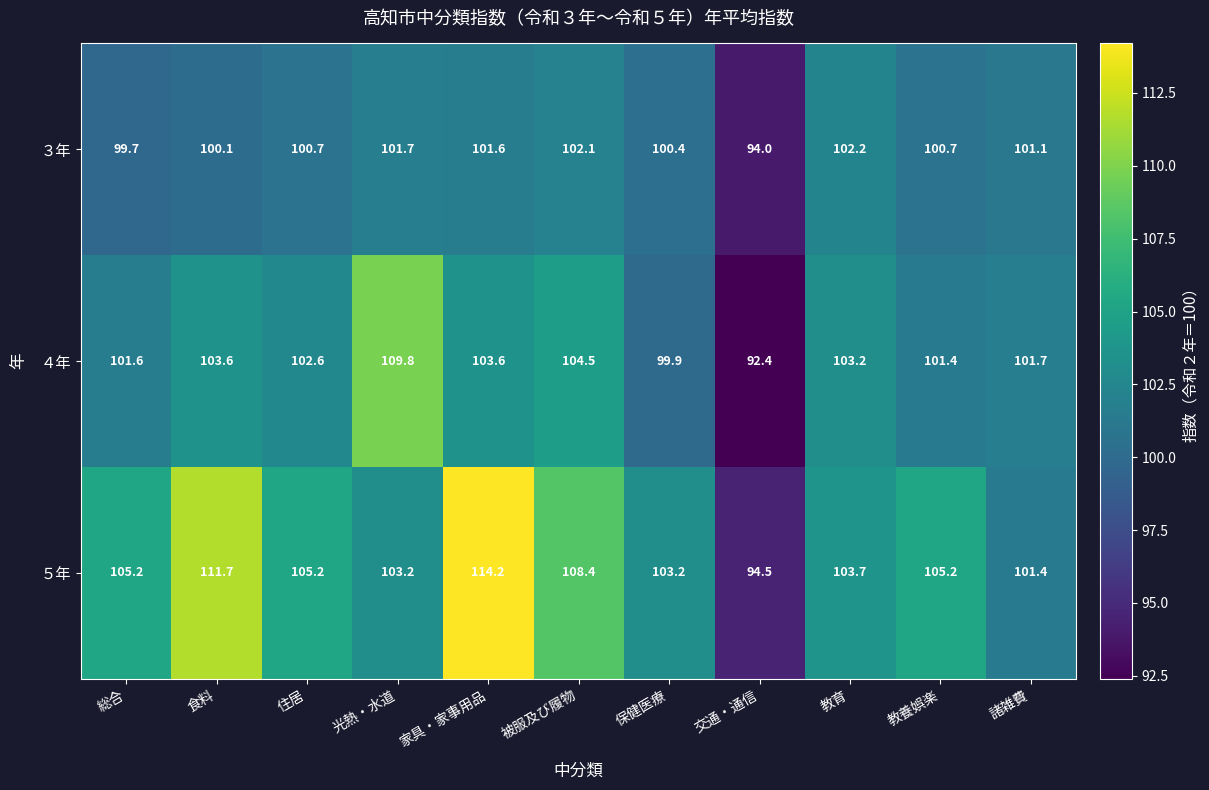

Which category has the lowest value in the ３年 series?

交通・通信